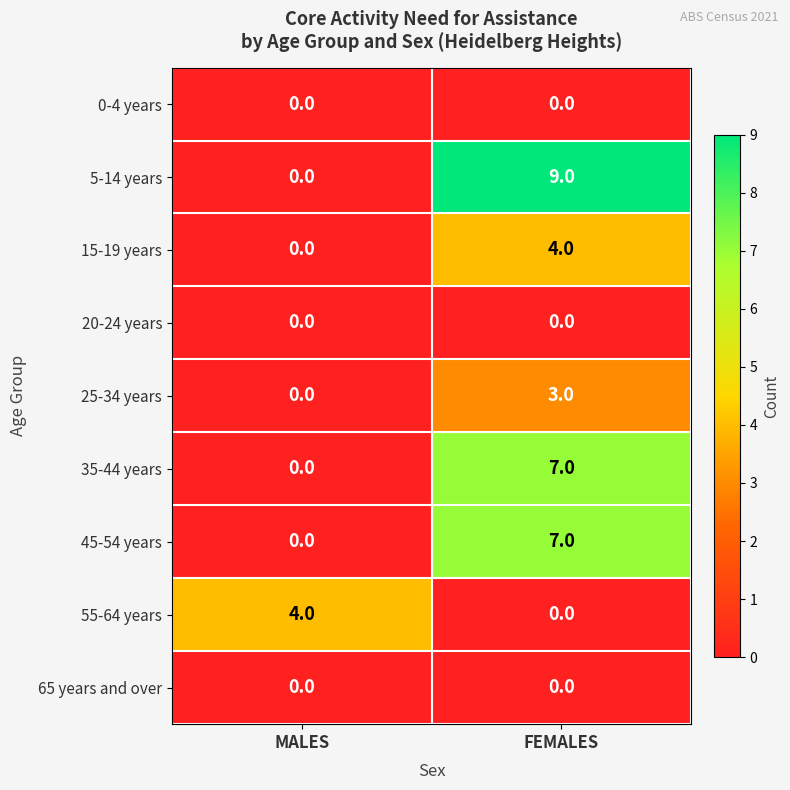

Which series has the largest total across all categories?

5-14 years